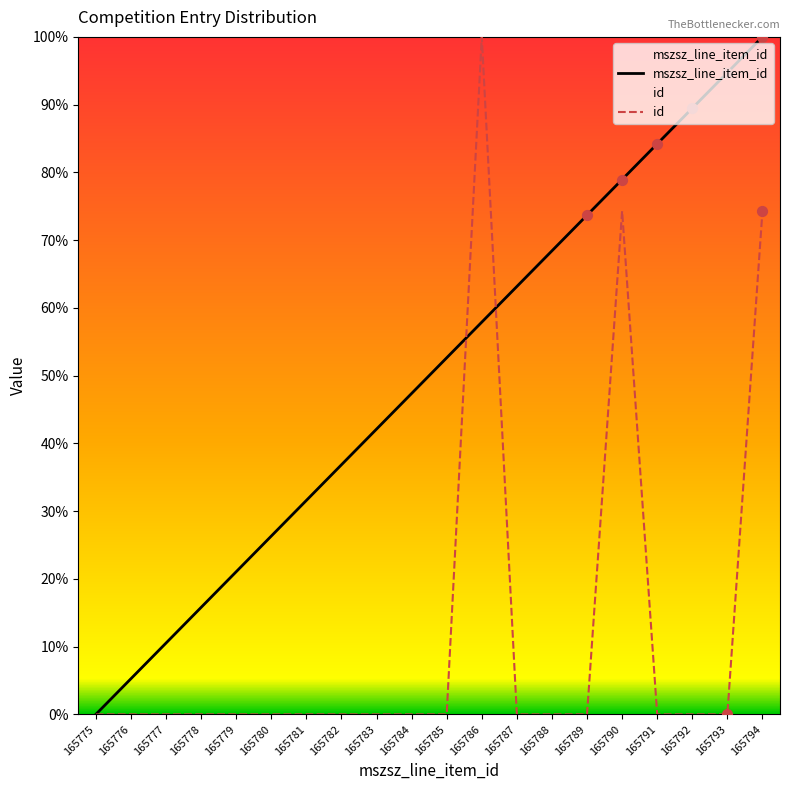

What are all the series names shown in the legend?

mszsz_line_item_id, id